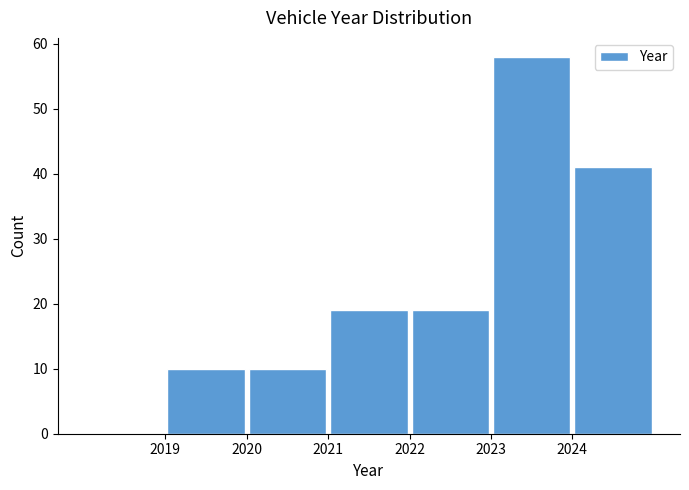

Reading left to right, list every bar in this chart as the range it spans on the x-axis followed by its height. The values are not printed on the chart, so give them approximately, as read against the axis.

2018 to 2019: 0
2019 to 2020: 10
2020 to 2021: 10
2021 to 2022: 19
2022 to 2023: 19
2023 to 2024: 58
2024 to 2025: 41